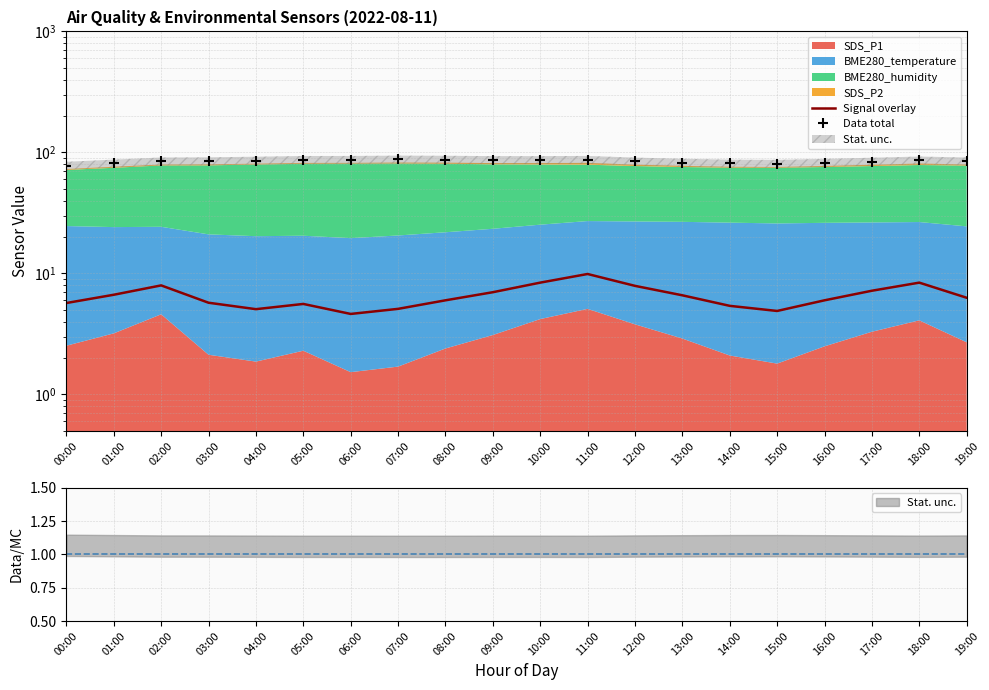

What is the smallest value displayed?

4.6